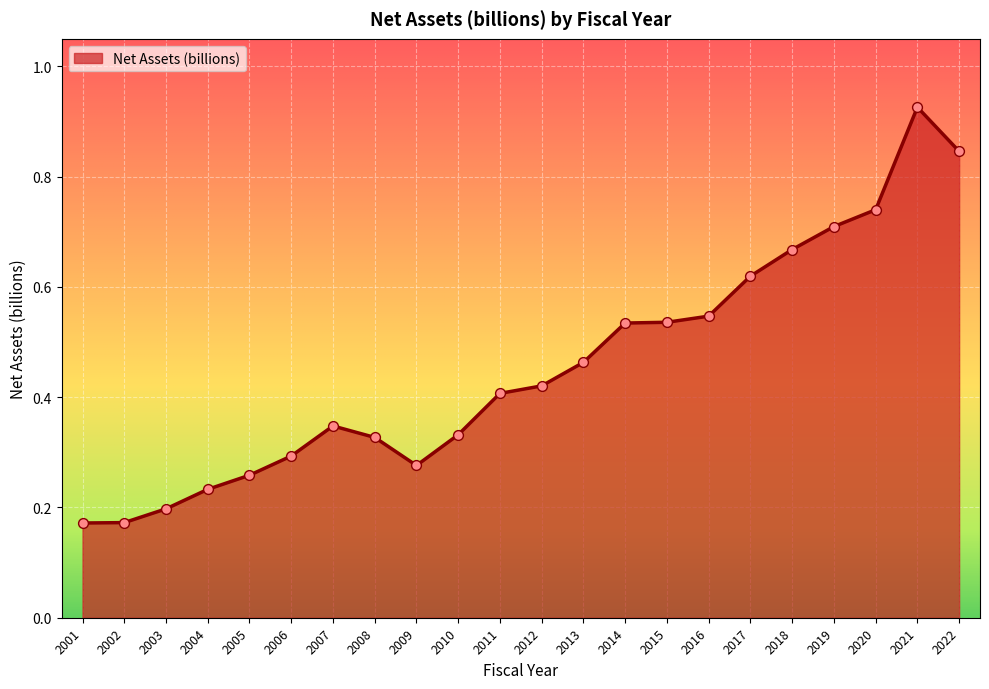

What is the change in value from 2012 to 2015?

+0.1